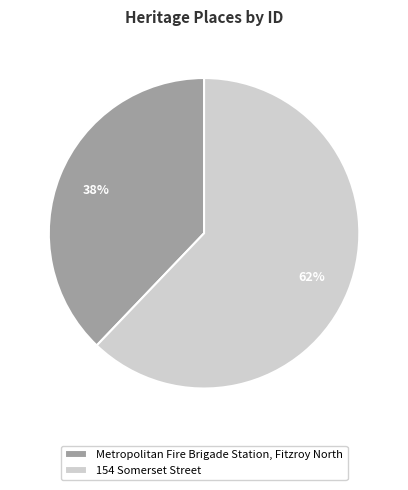

To the nearest percent, what is the average slice percentage?

50%